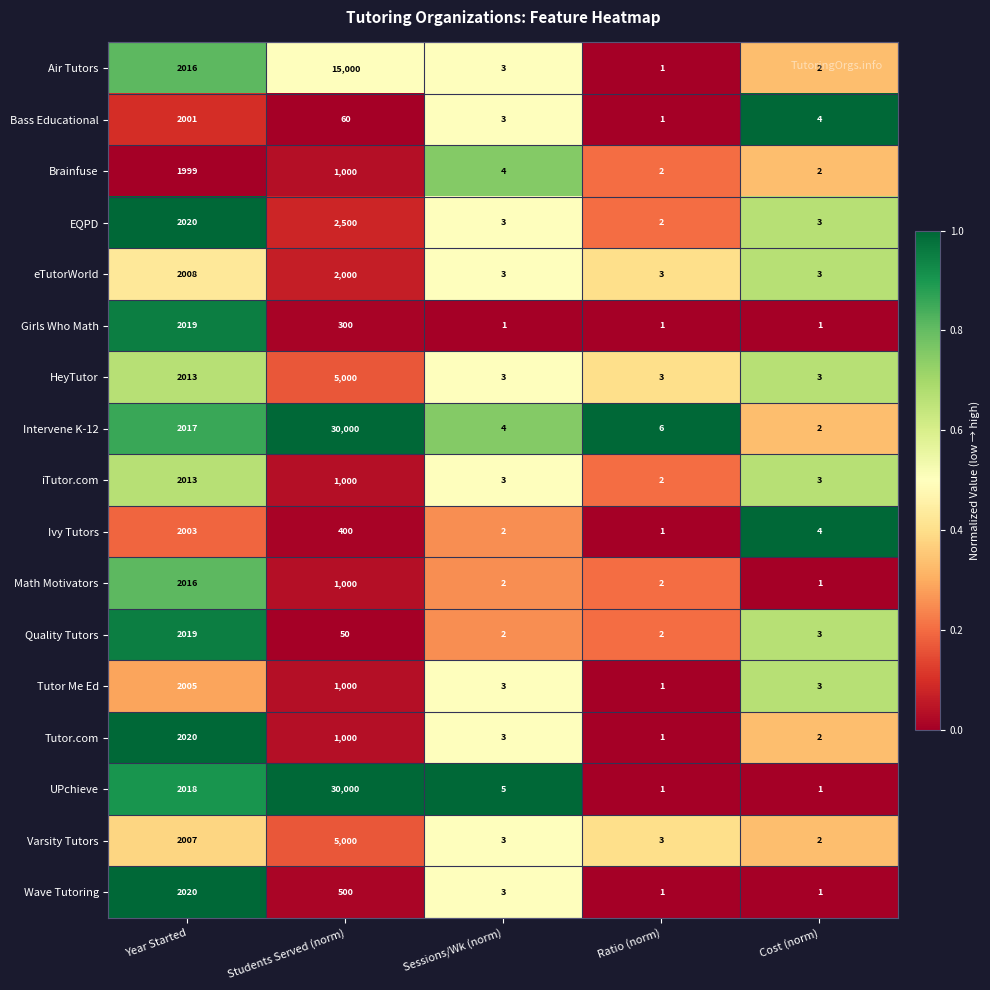

Where is Tutor.com nearest to the value 1010?

Students Served (norm)